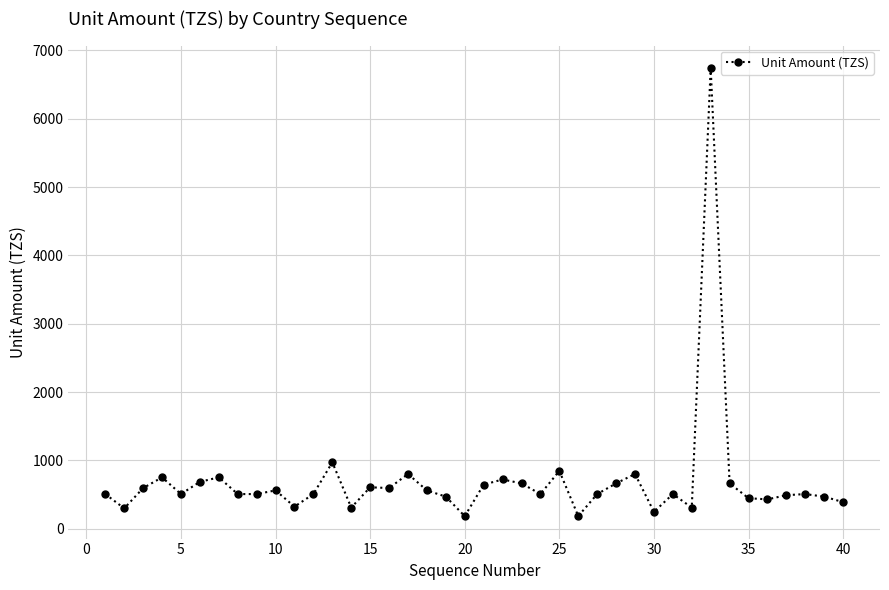

What is the value of the 31st point from the left?

506.3